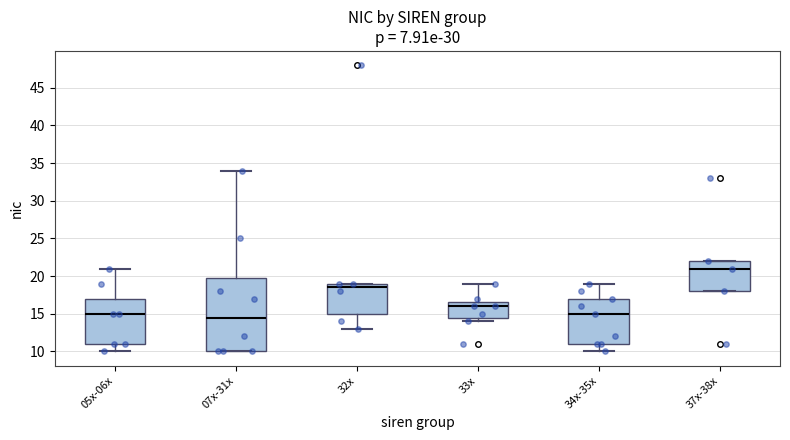

Where is the upper edge of the box for 32x on the y-axis? The values are not printed on the chart, so give them approximately, as read against the axis.

19.0